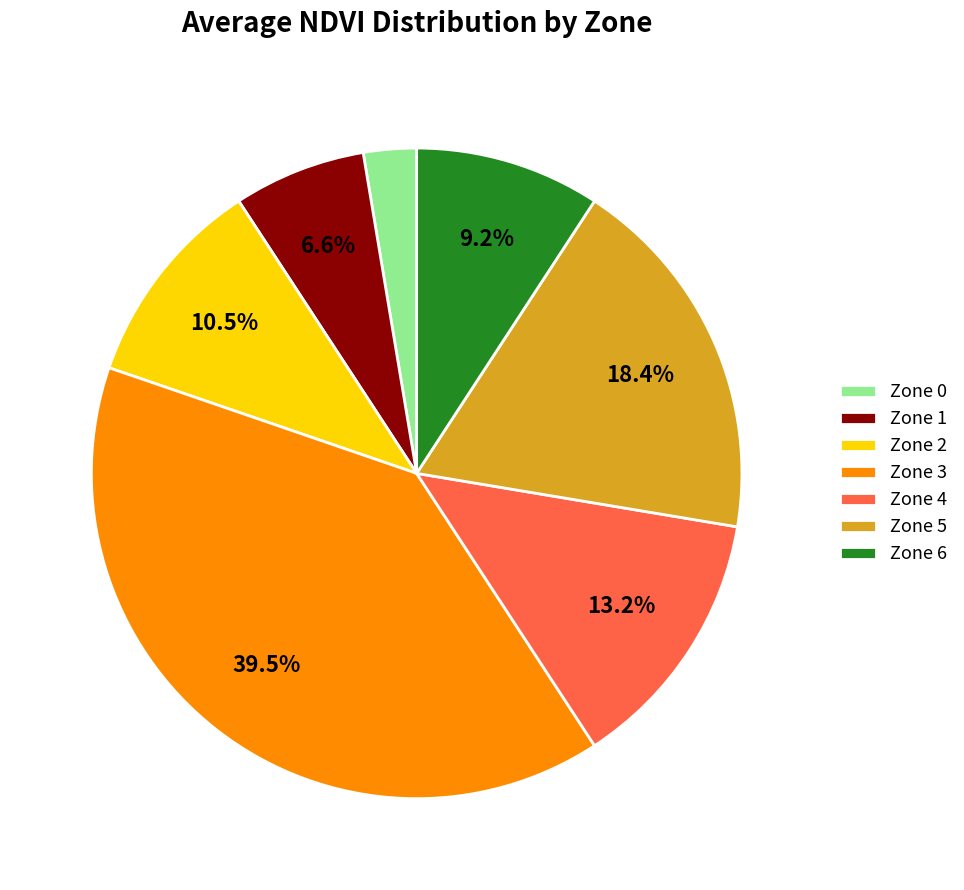

How many slices are in this pie chart?

7